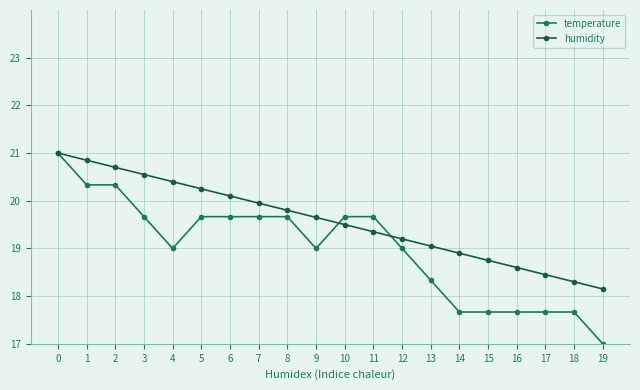

How many lines are shown in the chart?

2